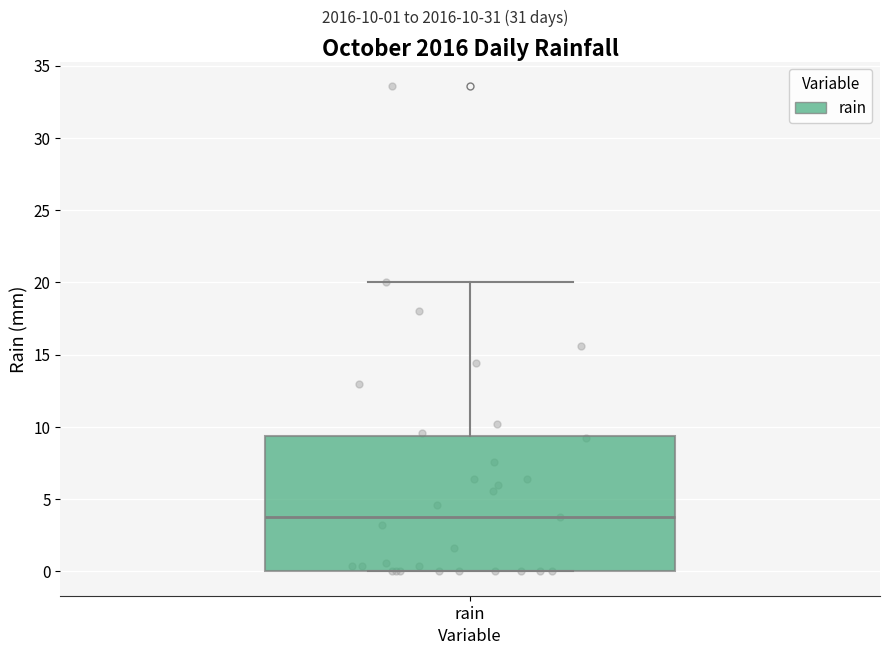

Read this box plot against the y-axis: the position of the median line, the range covered by the box, and the ends of both whiskers. The values are not printed on the chart, so give them approximately, as read against the axis.

median 4.0, box 0.0 to 9.5, whiskers 0.0 to 20.0